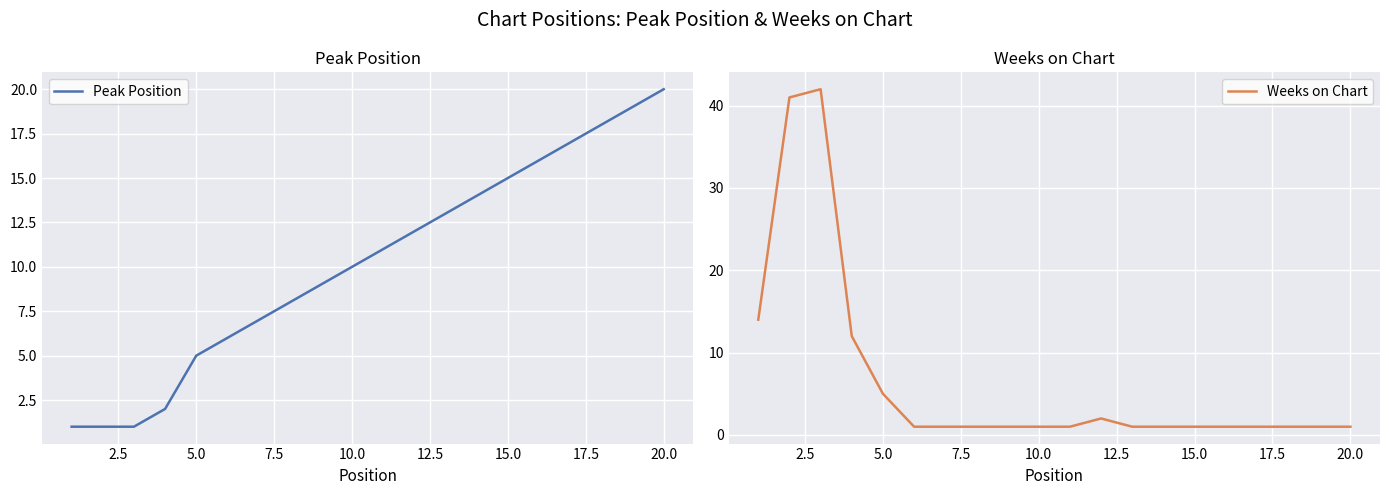

What is the value of the Weeks on Chart point at the 19th from the left?

1